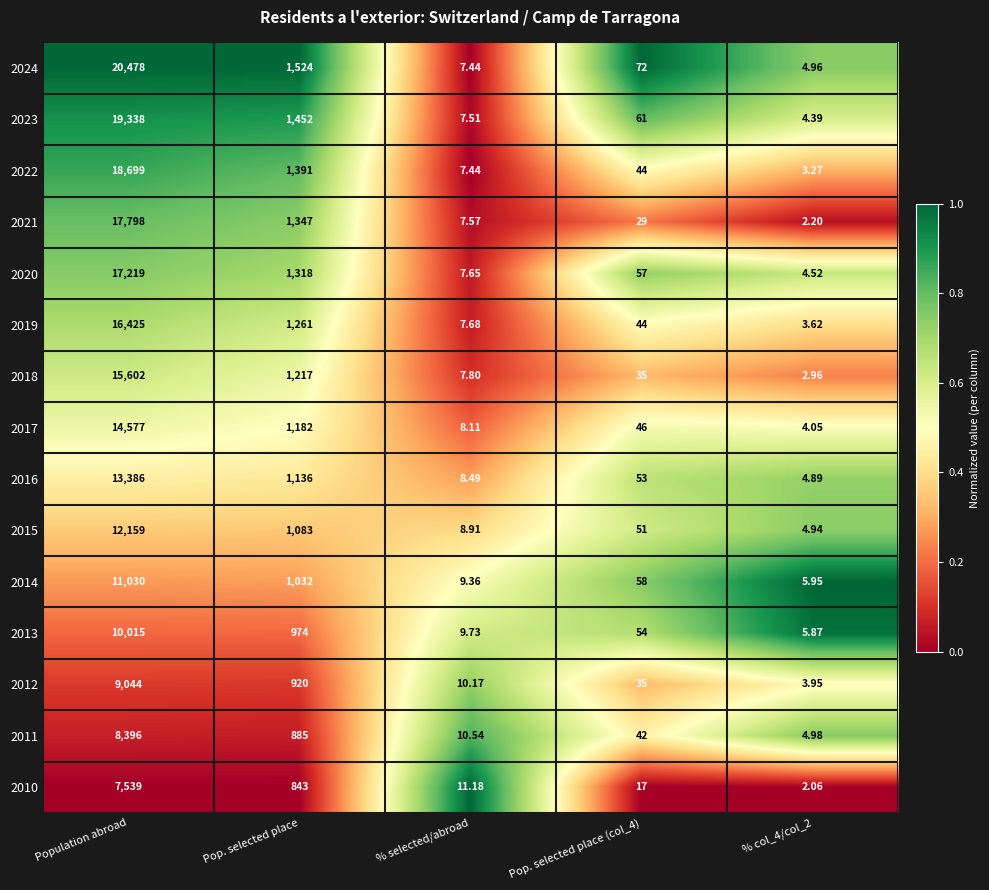

At which category is the sum across all series the highest?

Population abroad